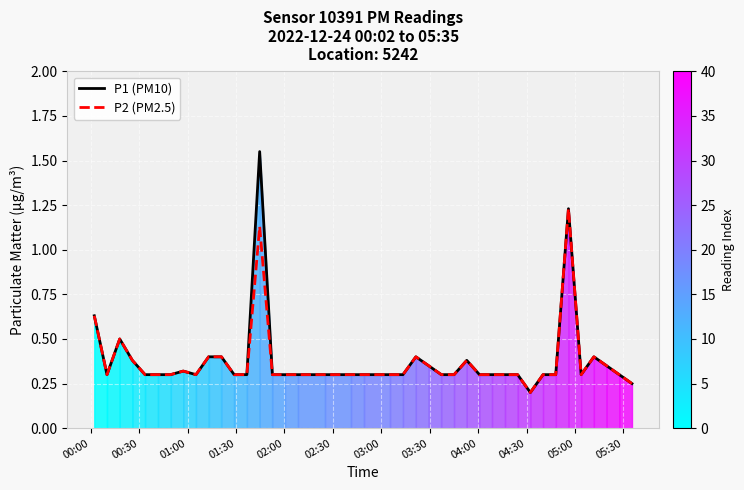

Which series has the largest range (max minus min)?

P1 (PM10)